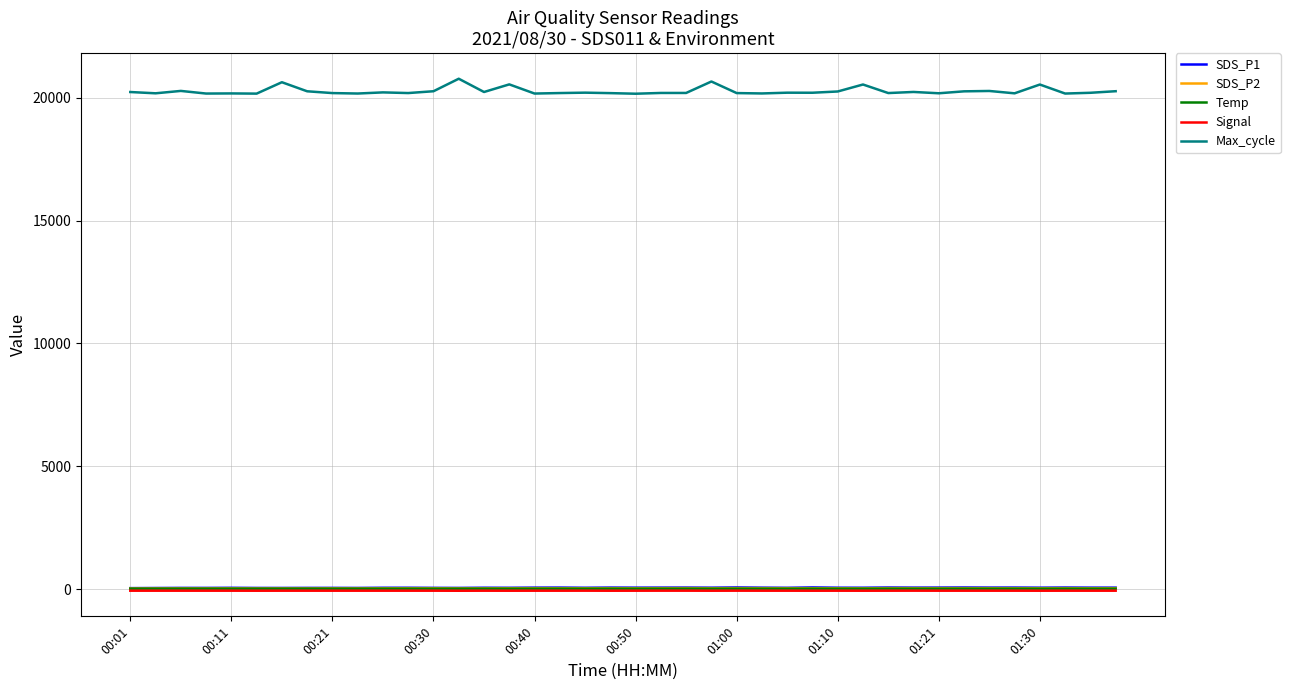

Which series has the widest spread of values?

Max_cycle